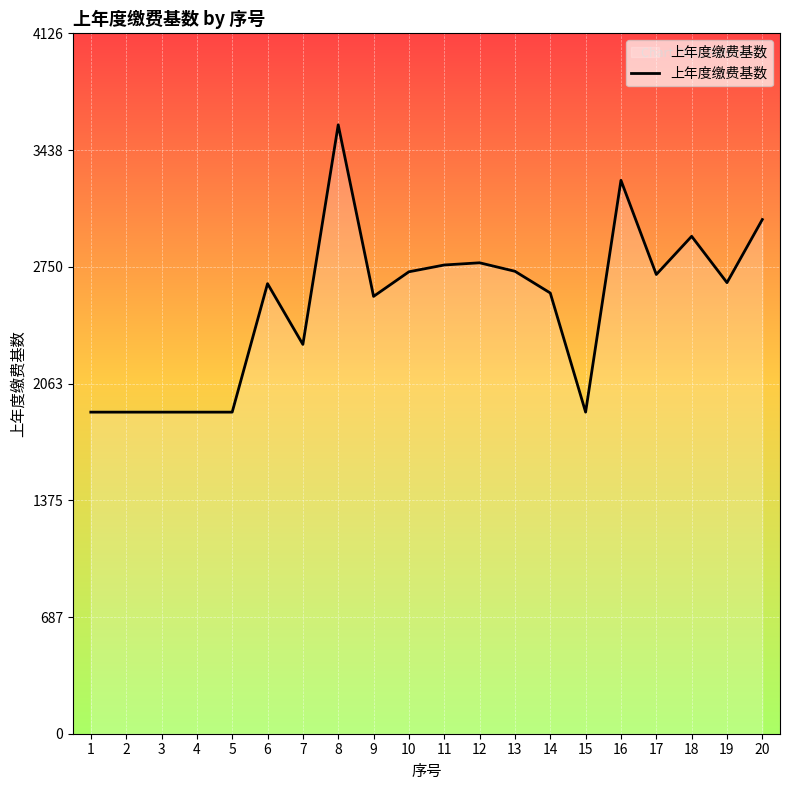

What is the maximum value shown in the chart?

3588